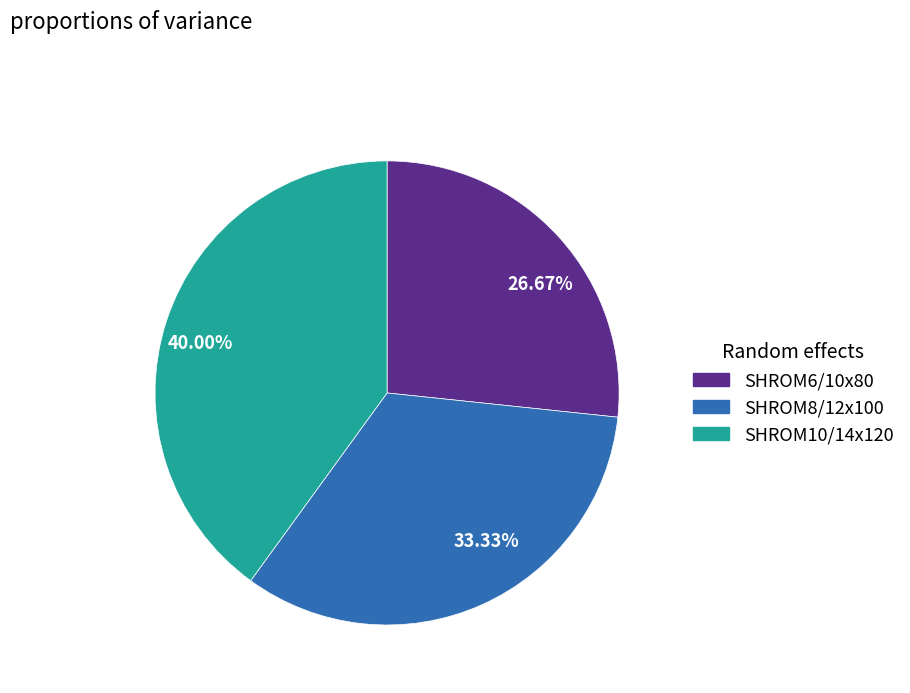

Does 26.67% account for over 50% of the chart?

No